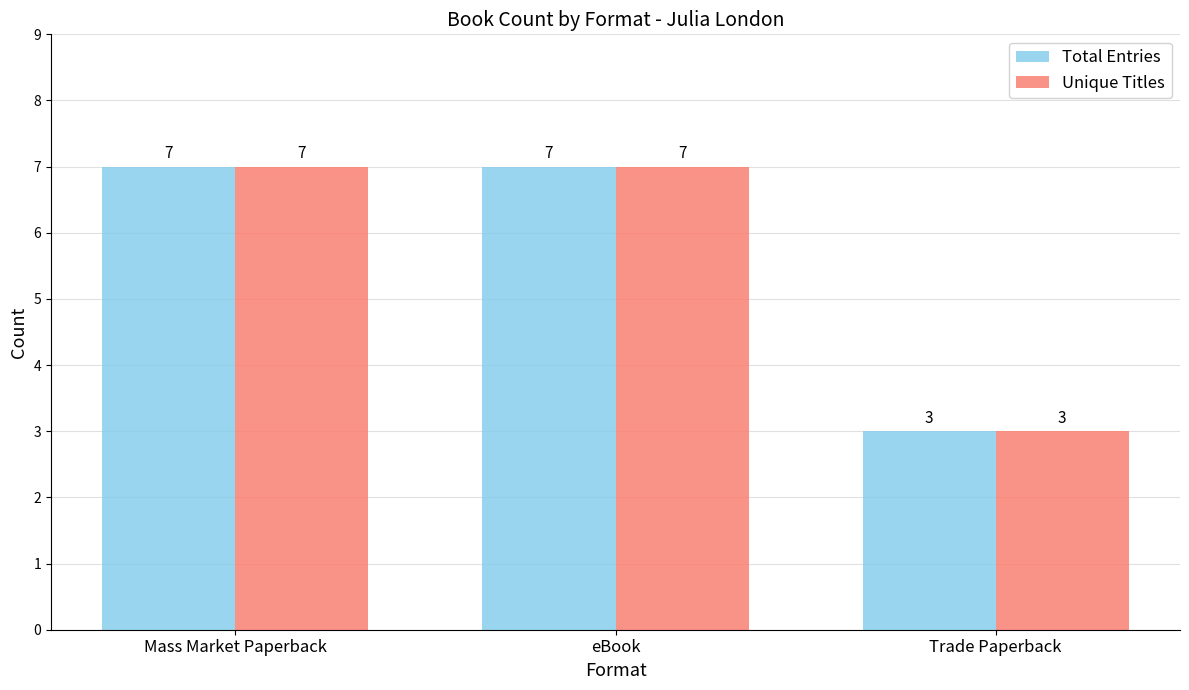

Reading left to right, what are all the values shown in this chart?

Total Entries: Mass Market Paperback=7	eBook=7	Trade Paperback=3
Unique Titles: Mass Market Paperback=7	eBook=7	Trade Paperback=3